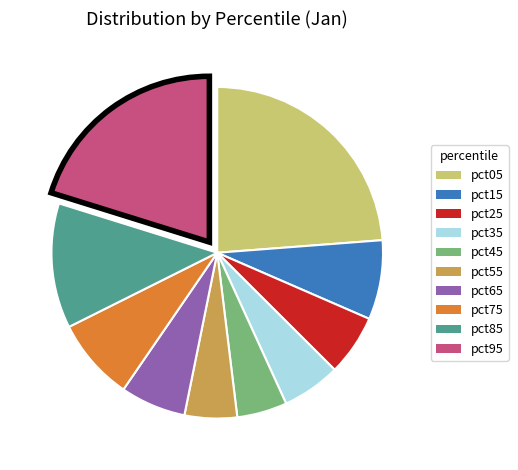

The pct75 slice represents 8% of the pie. True or false?

True